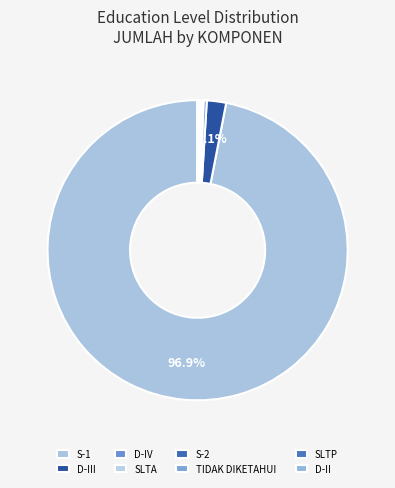

What portion of the pie excludes D-IV?

99.7%